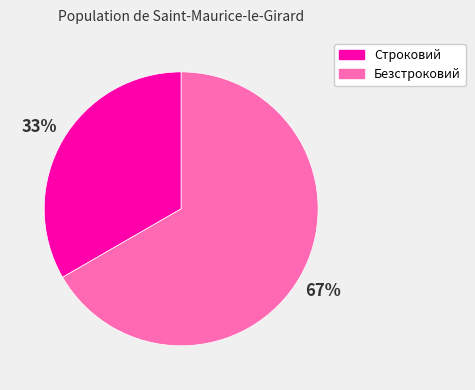

To the nearest percent, what percentage of the pie is Строковий?

33%